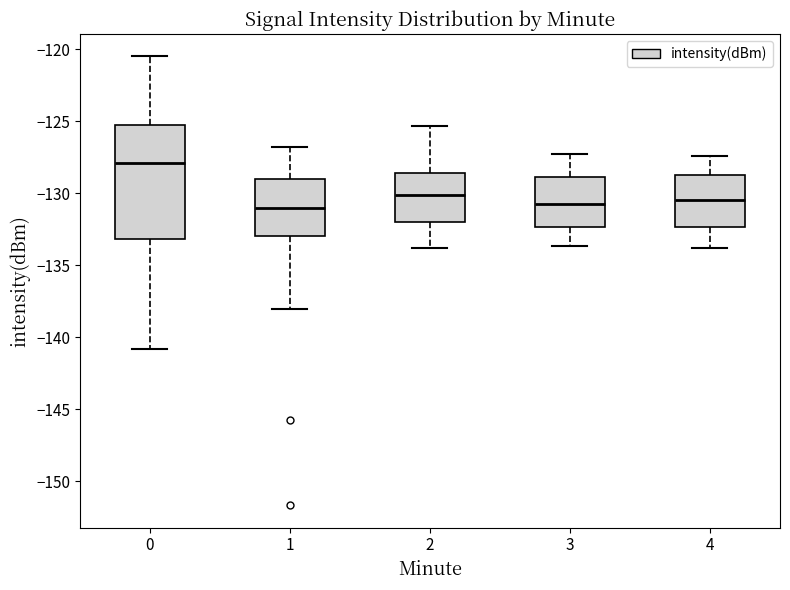

Reading left to right, transcribe this box plot: for each box, give where its median line is, the range the box spans, and where its two whiskers end, as read against the y-axis. The values are not printed on the chart, so give them approximately, as read against the axis.

0: median -128.0, box -133.0 to -125.0, whiskers -141.0 to -120.5
1: median -131.0, box -133.0 to -129.0, whiskers -138.0 to -127.0
2: median -130.0, box -132.0 to -128.5, whiskers -134.0 to -125.5
3: median -130.5, box -132.5 to -129.0, whiskers -133.5 to -127.5
4: median -130.5, box -132.5 to -128.5, whiskers -134.0 to -127.5